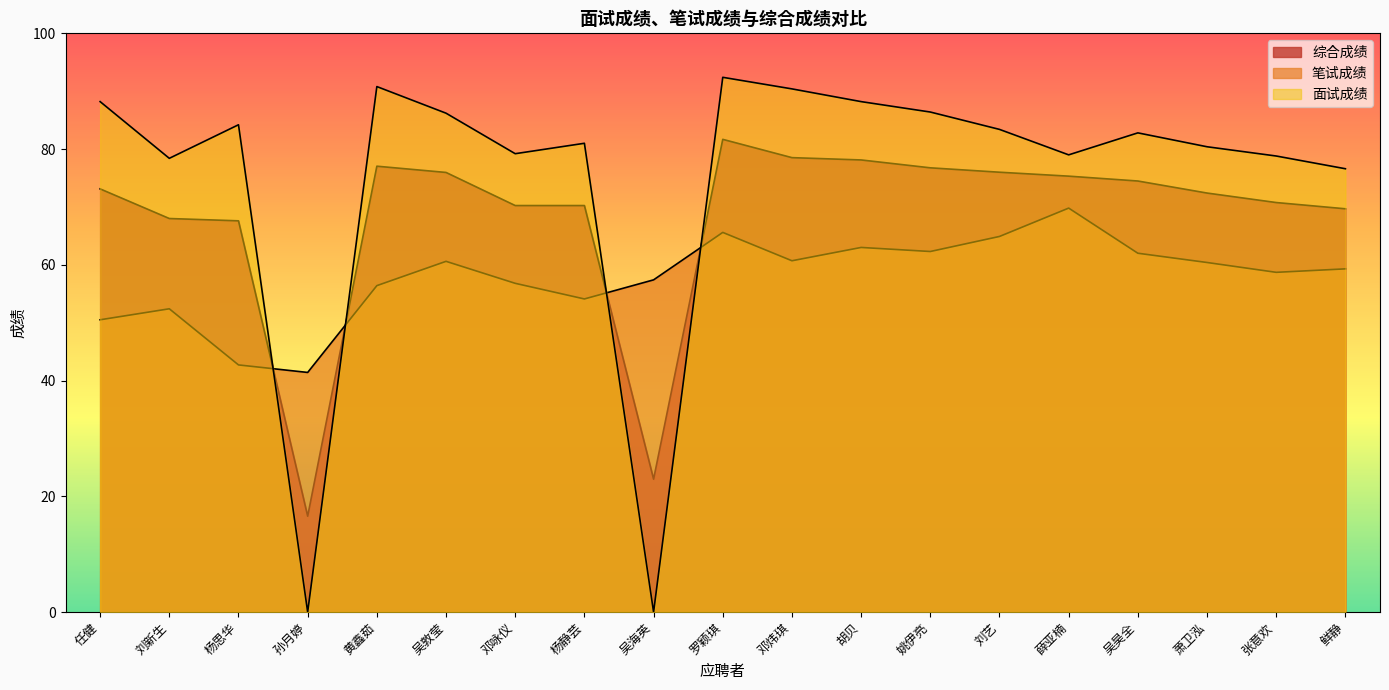

What is the difference between the maximum and minimum values in the 综合成绩 series?

65.1